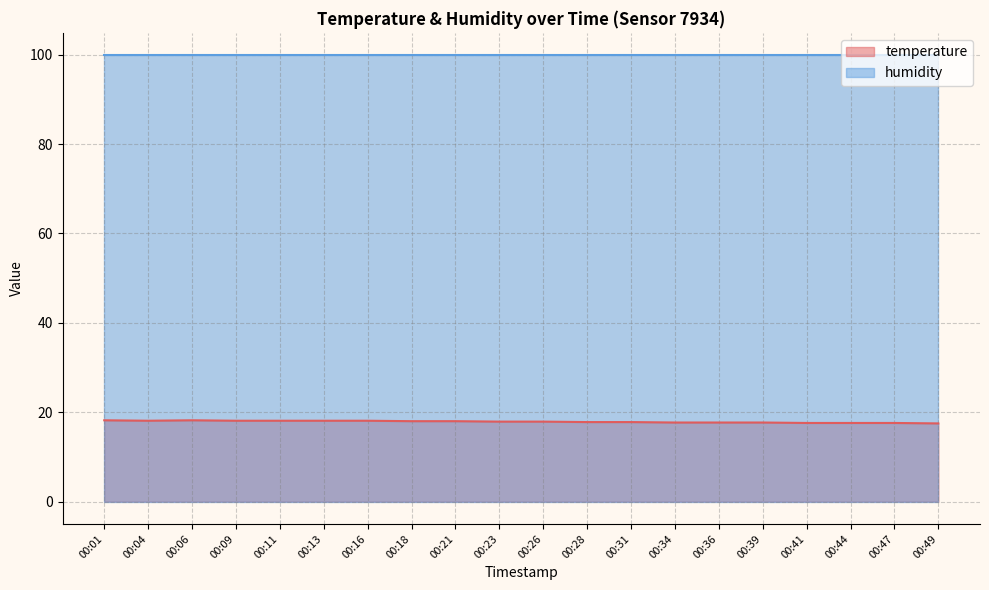

The value at 00:31 is 5.9. True or false?

False